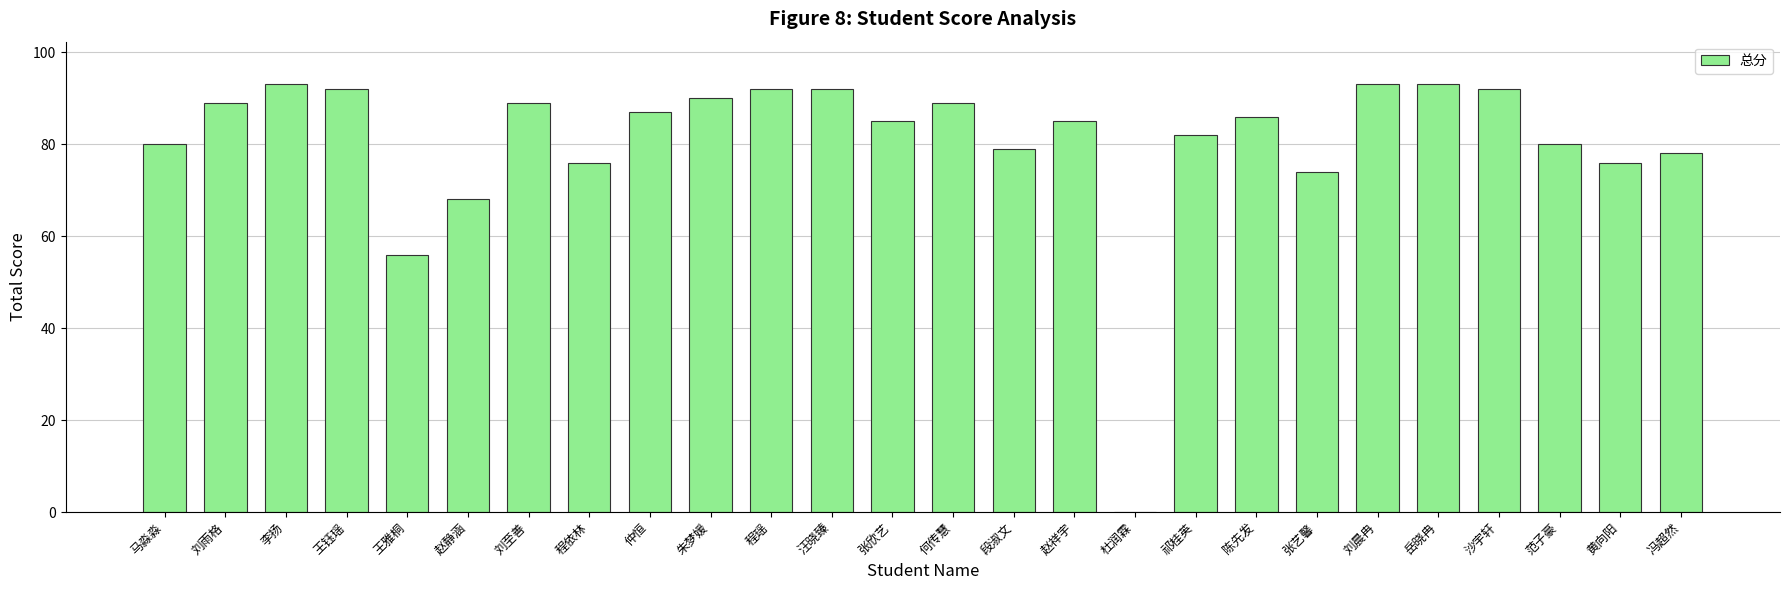

True or false: the data shows 148 at 何传慧.

False